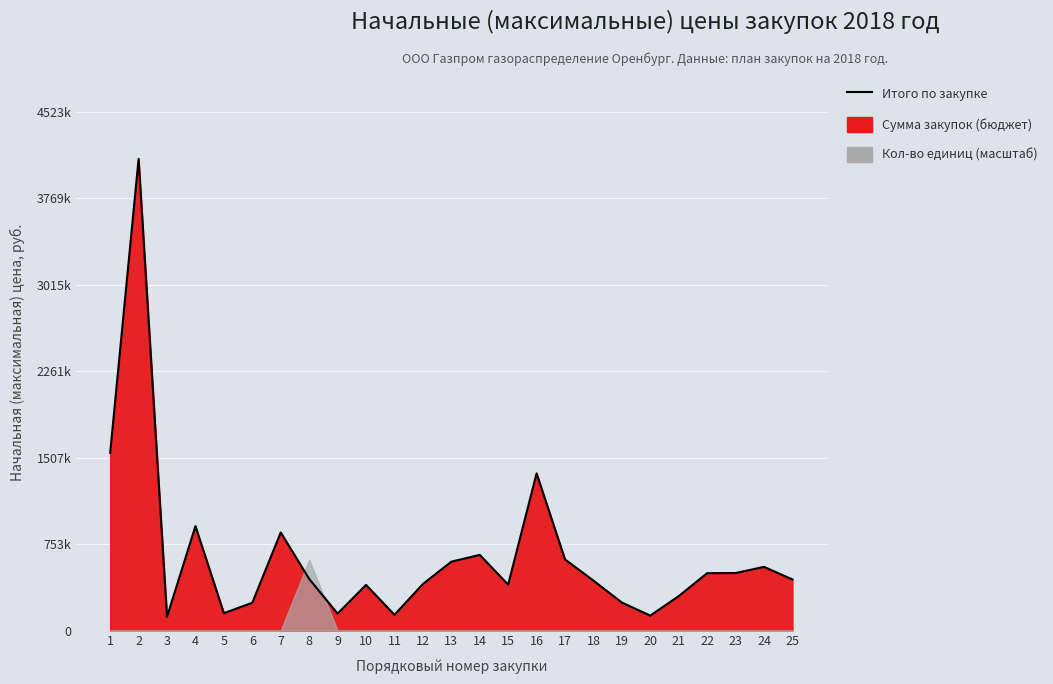

How many data points are less than 445000?

12